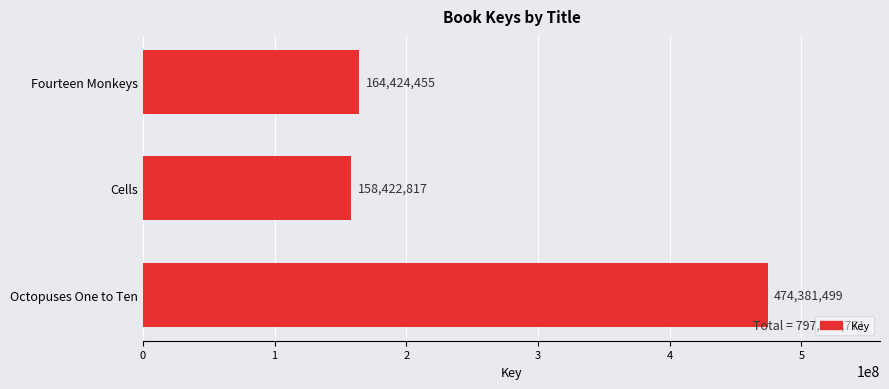

The chart shows a value of 158422817 at Cells. True or false?

True